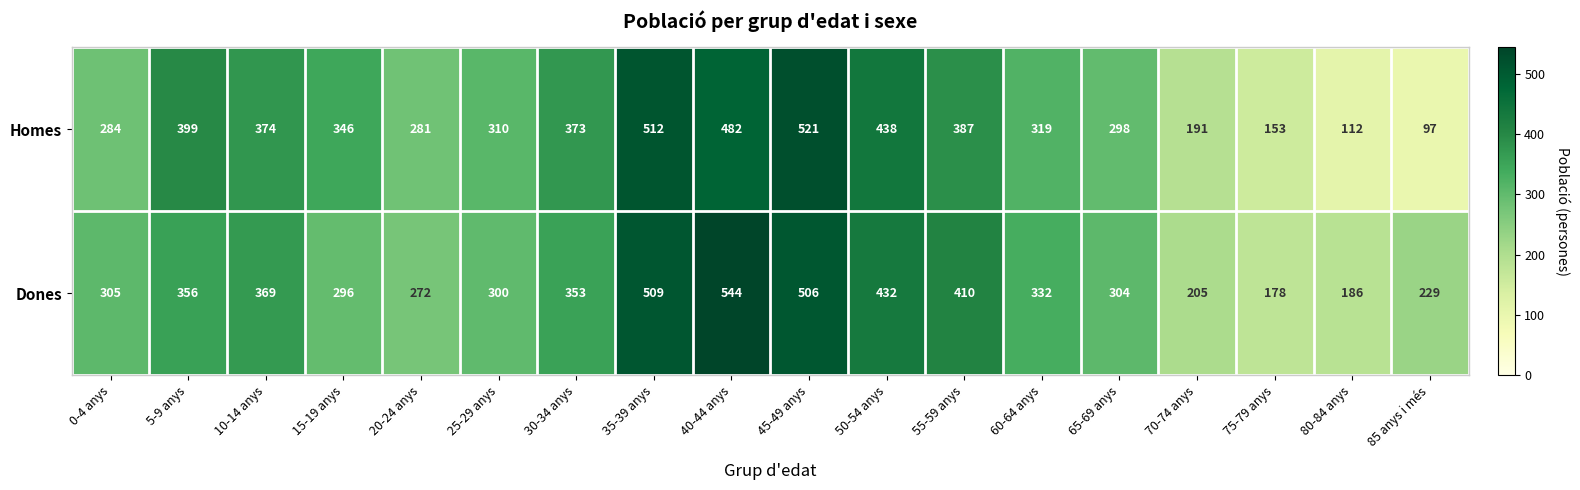

Which category has the lowest value in the Dones series?

75-79 anys